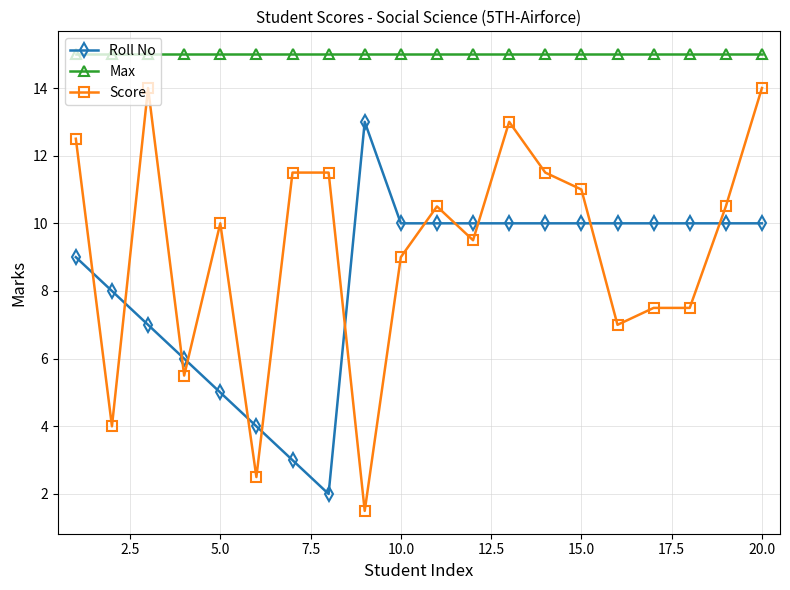

What is the difference between the maximum and minimum values in the Roll No series?

11.0